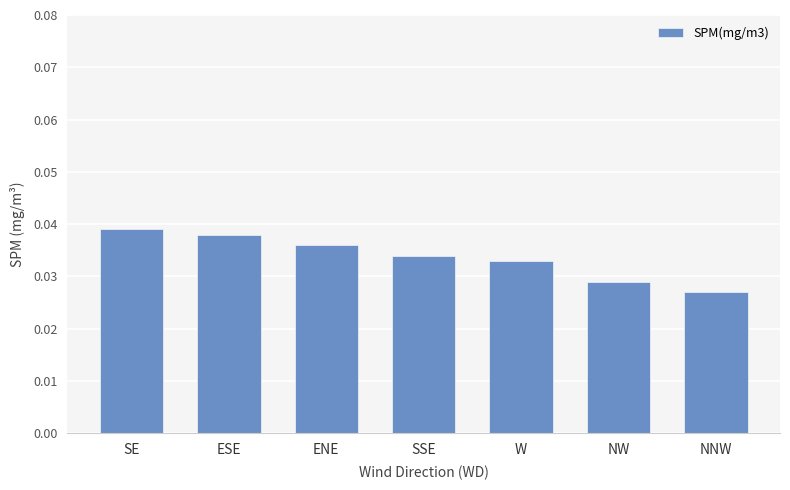

Count the number of categories in the chart.

7